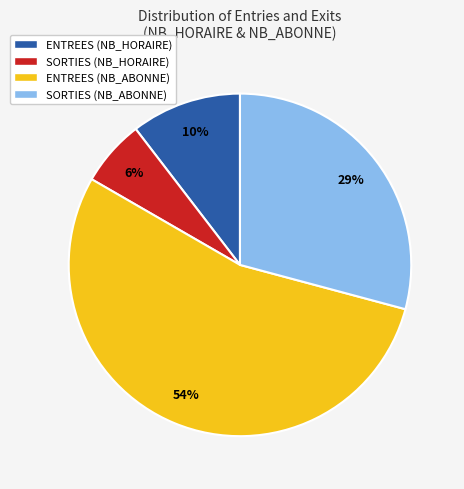

Does any single category account for the majority?

Yes